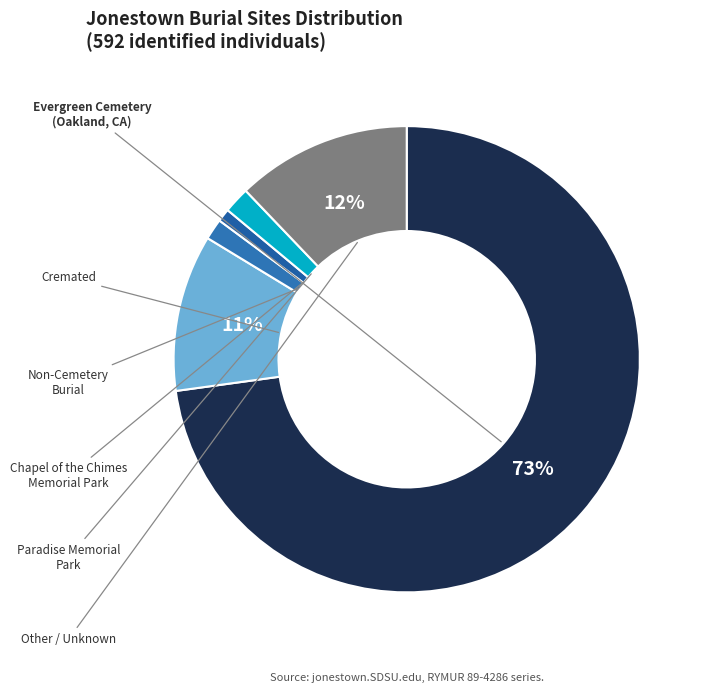

Which slice is the smallest?

Non-Cemetery Burial